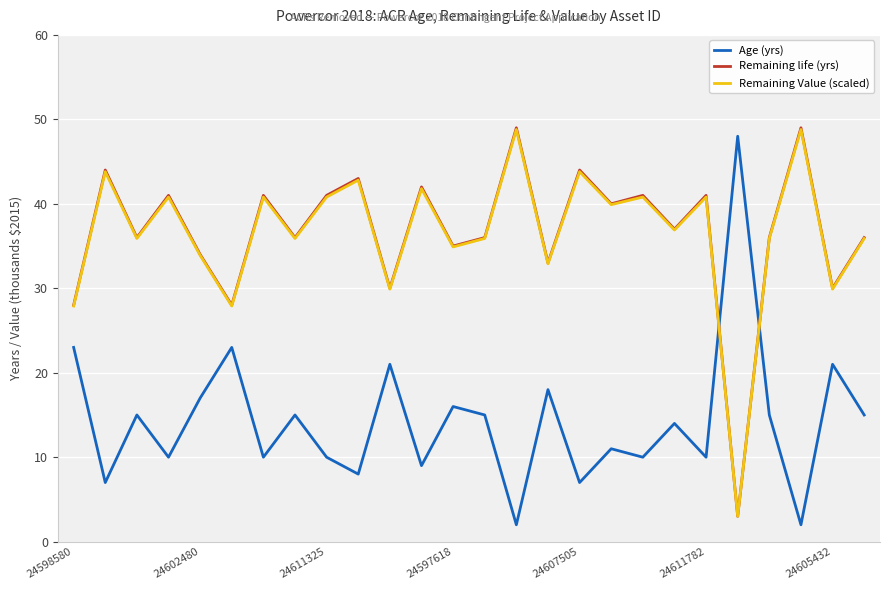

What is the smallest value displayed?

2.0